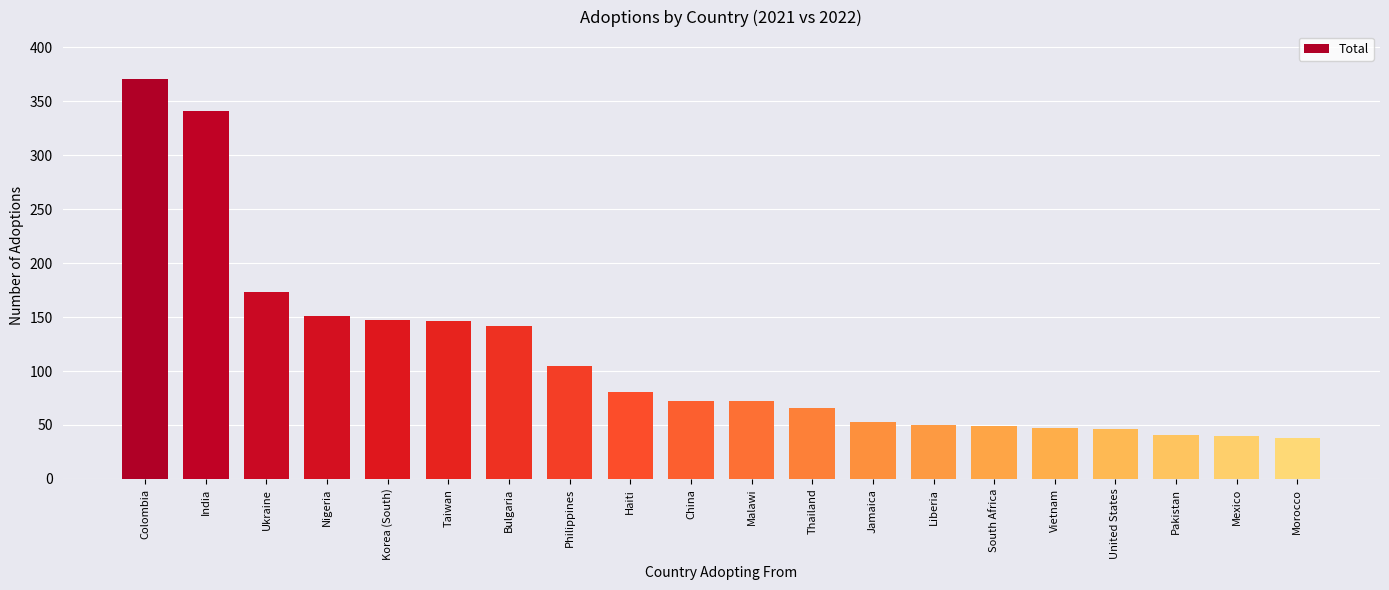

What is the value of the 6th bar from the left?

146